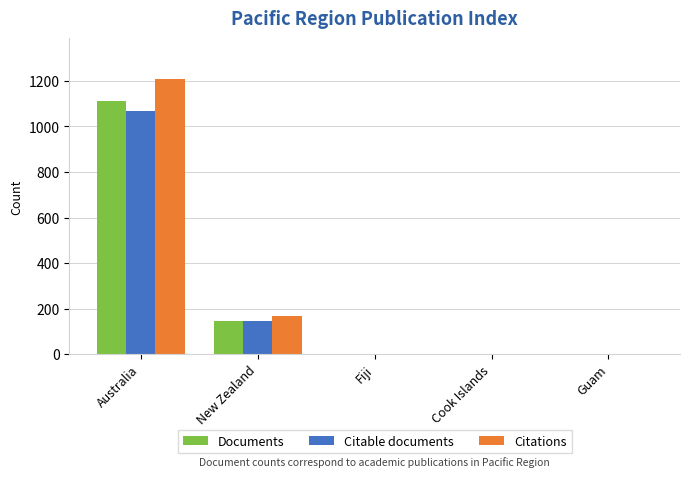

Count the number of data series in this chart.

3